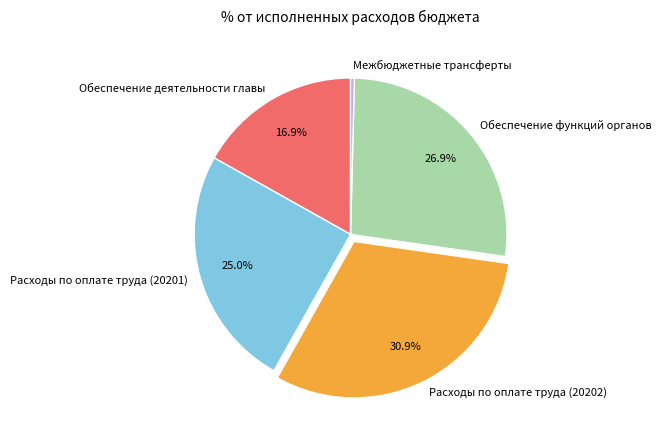

Between Межбюджетные трансферты and Расходы по оплате труда (20202), which is larger?

Расходы по оплате труда (20202)